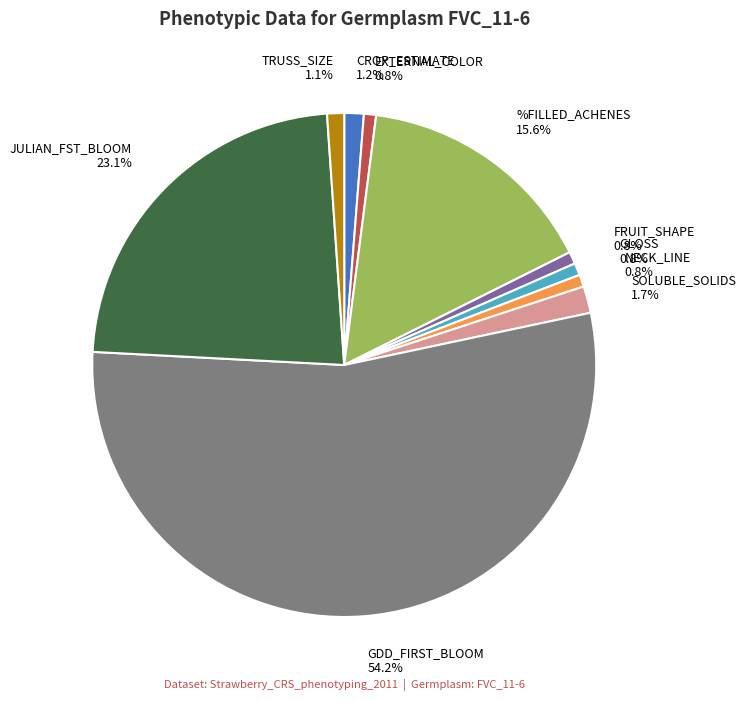

What is the total percentage of GLOSS and SOLUBLE_SOLIDS?

2.5%